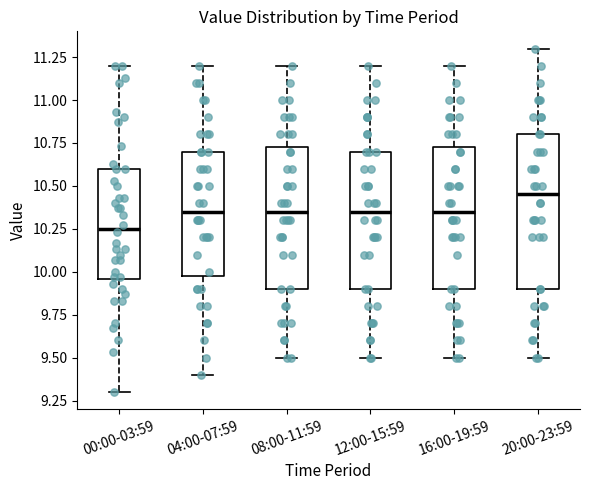

Comparing the boxes themselves (not the whiskers), which one is the tallest?

20:00-23:59